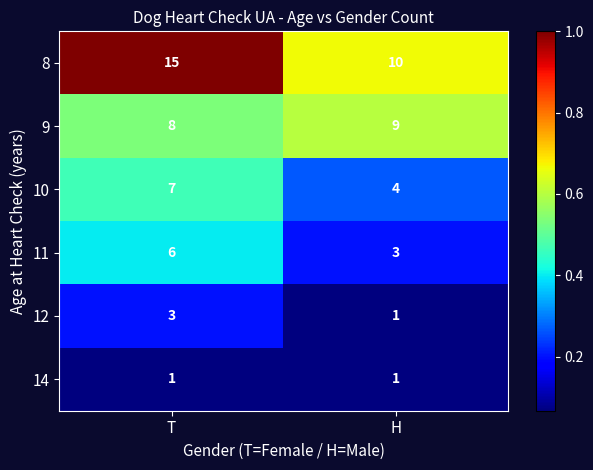

What is the difference between the maximum and minimum values in the 8 series?

5